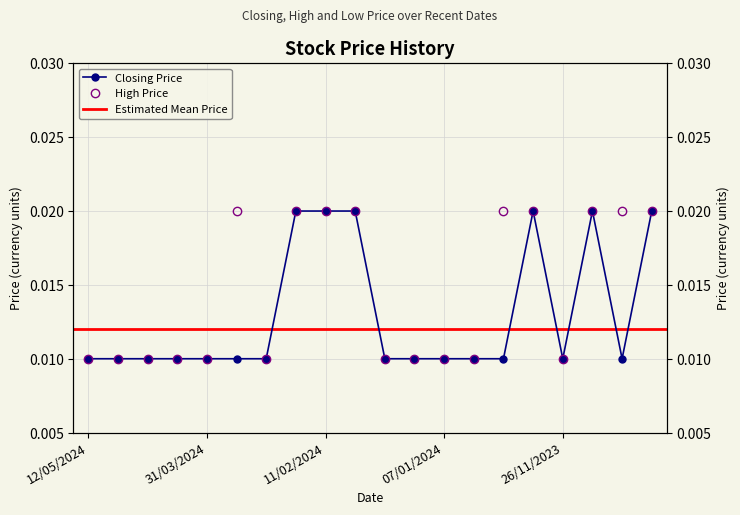

Where is the first local maximum for High?

10/03/2024